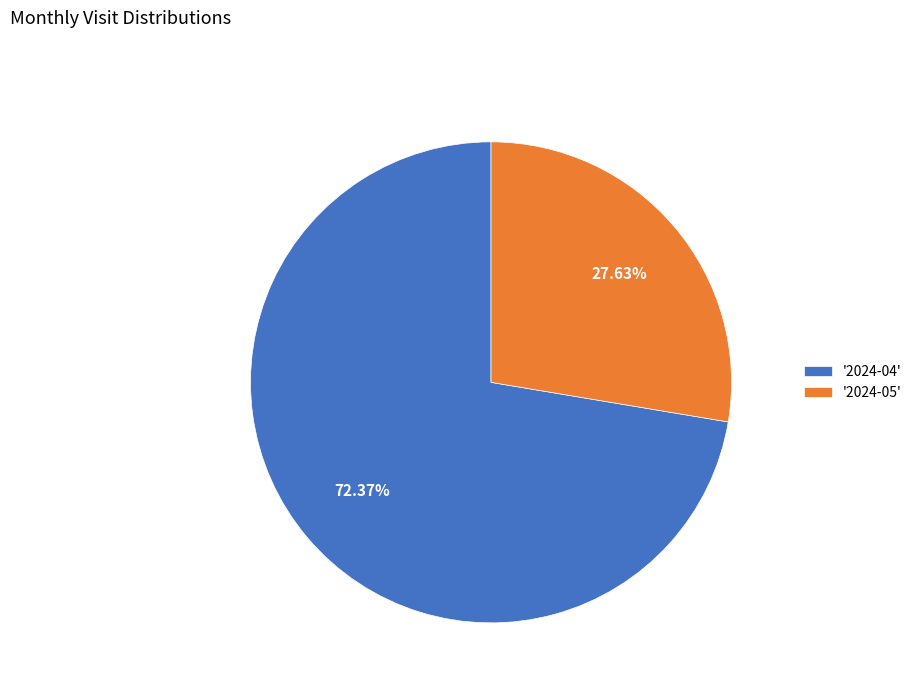

How many slices are in this pie chart?

2